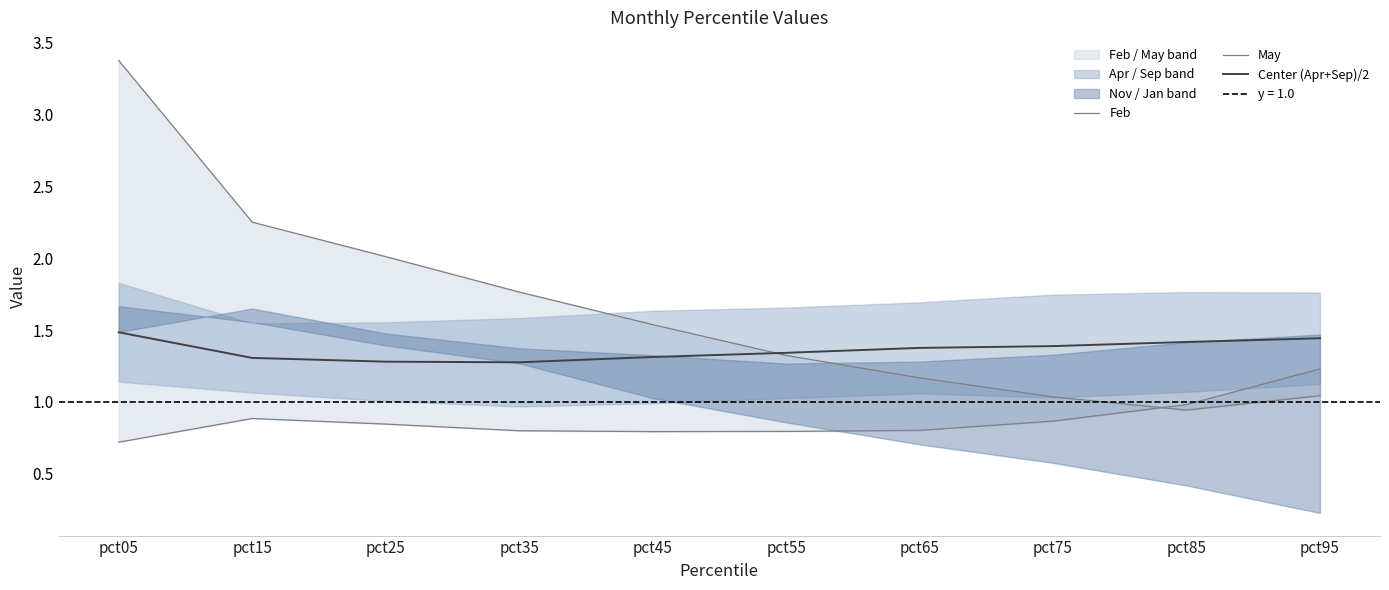

Reading right to left, extract all data points from this chart.

Feb: pct95=1.0	pct85=0.9	pct75=1.0	pct65=1.2	pct55=1.3	pct45=1.5	pct35=1.8	pct25=2.0	pct15=2.3	pct05=3.4
May: pct95=1.2	pct85=1.0	pct75=0.9	pct65=0.8	pct55=0.8	pct45=0.8	pct35=0.8	pct25=0.8	pct15=0.9	pct05=0.7
Center (Apr+Sep)/2: pct95=1.4	pct85=1.4	pct75=1.4	pct65=1.4	pct55=1.3	pct45=1.3	pct35=1.3	pct25=1.3	pct15=1.3	pct05=1.5